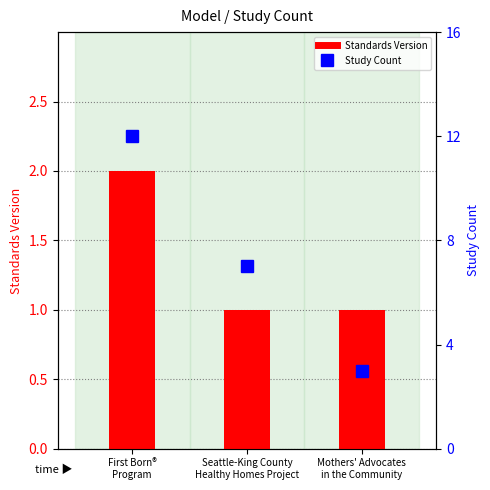

What position from the left is First Born®
Program?

1